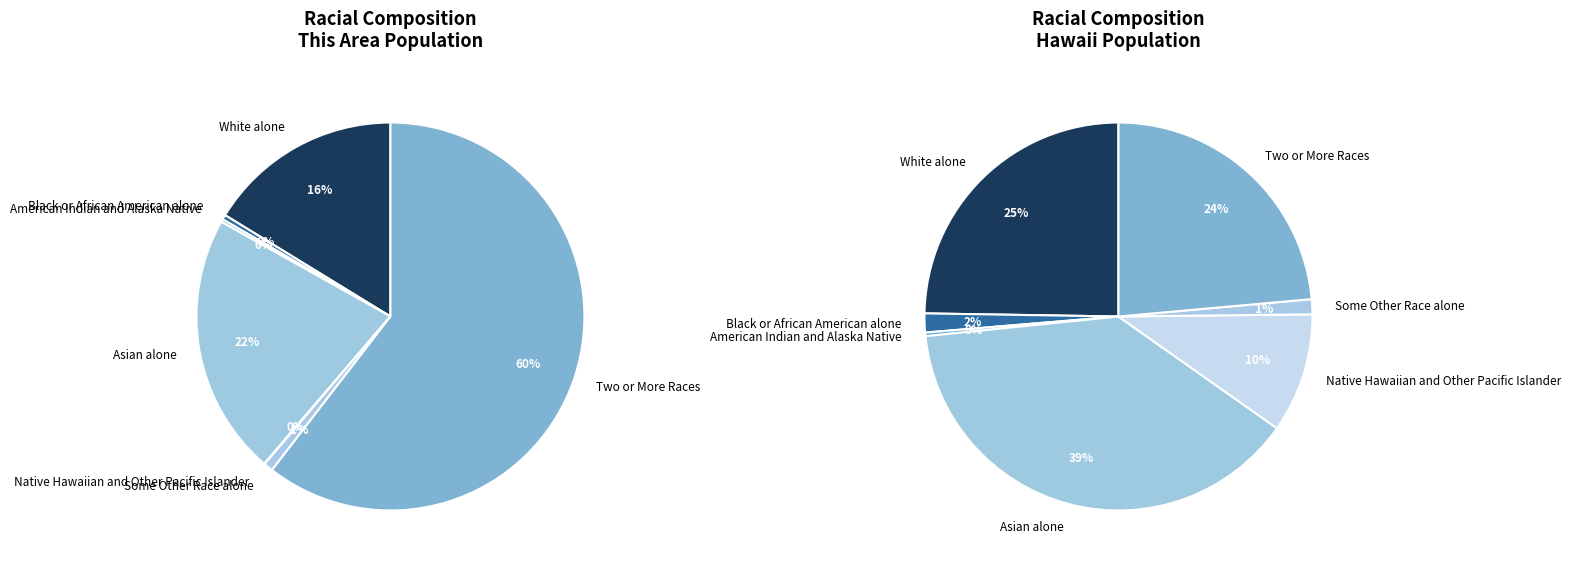

What is the majority slice?

Two or More Races